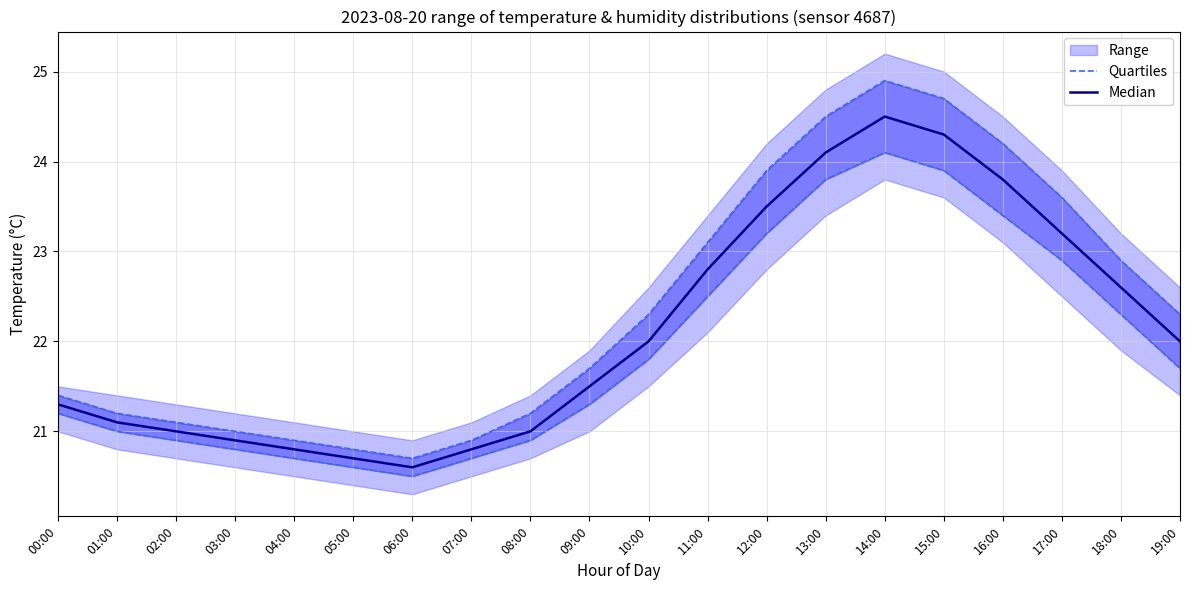

Where is Median nearest to the value 22?

10:00